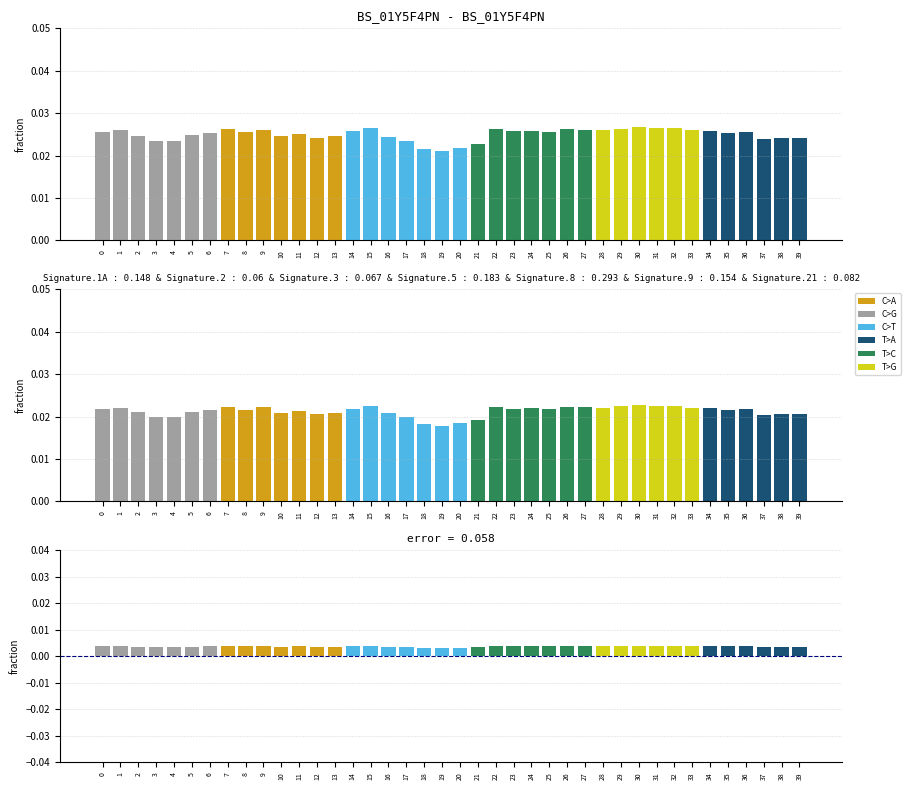

The value at 2 is 0.0. True or false?

True